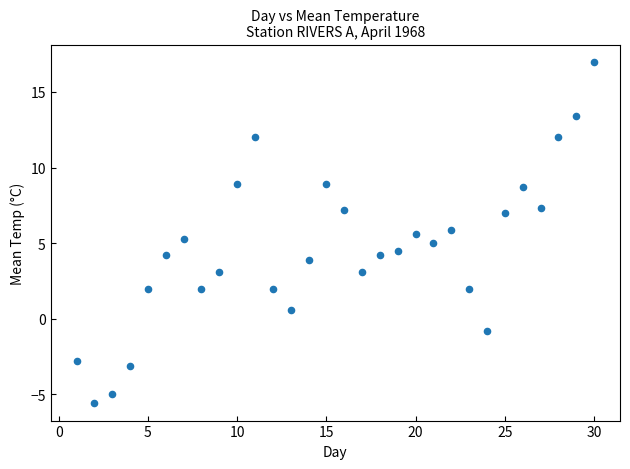

What is the range of X values (max minus min)?

29.0